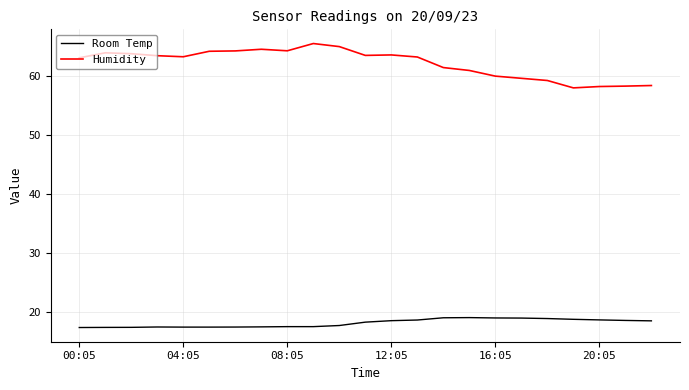

What is the difference between the maximum and minimum values in the Room Temp series?

1.7